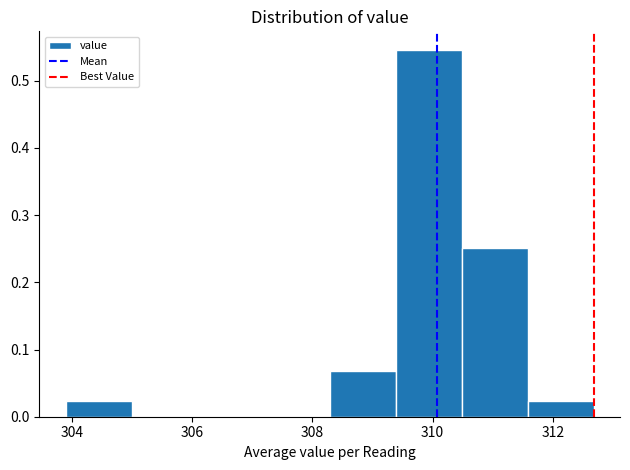

Reading left to right, list every bar in this chart as the range it spans on the x-axis followed by its height. Neither the bar edges nor the heights are printed on the chart, so give them approximately, as read against the axes.

303.8 to 305.0: 0.02
305.0 to 306.0: 0
306.0 to 307.2: 0
307.2 to 308.2: 0
308.2 to 309.4: 0.07
309.4 to 310.4: 0.55
310.4 to 311.6: 0.25
311.6 to 312.6: 0.02